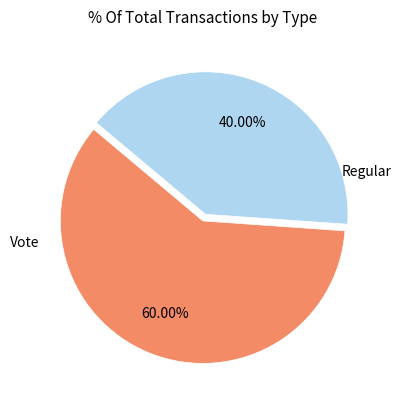

The Regular slice represents 72% of the pie. True or false?

False